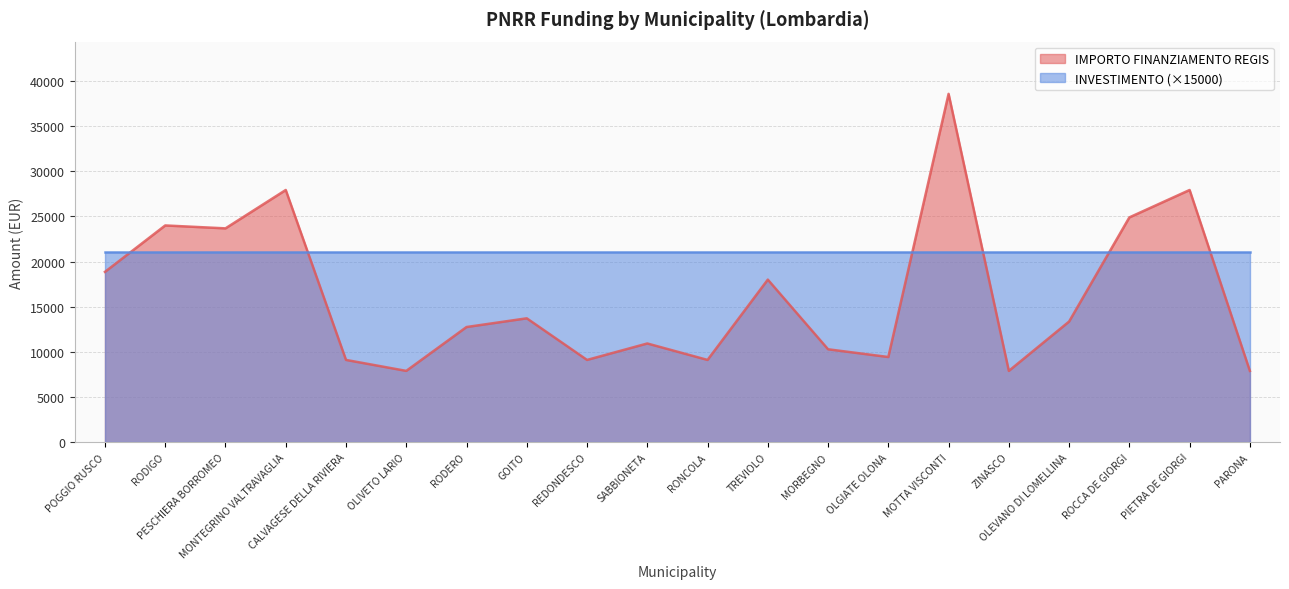

Where is the first local maximum?

RODIGO